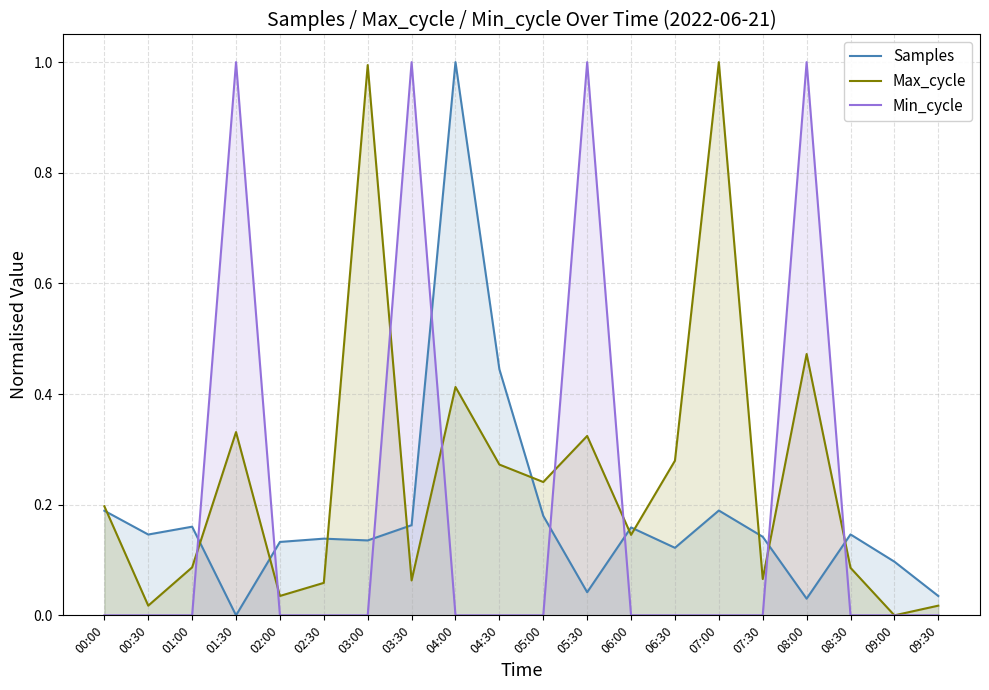

At how many categories does at least one series exceed 0?

20